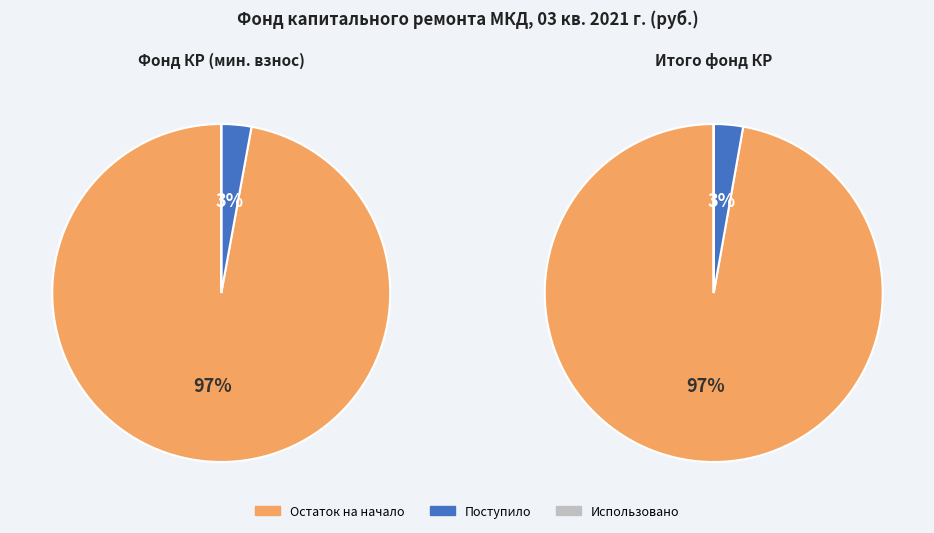

What is the largest slice in the pie chart?

Остаток на начало периода